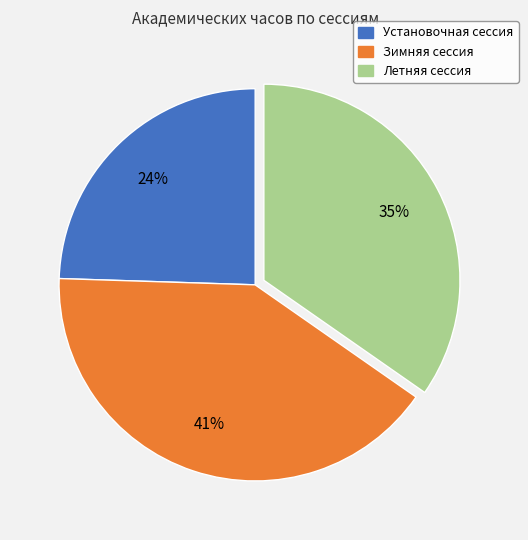

The Зимняя сессия slice represents 41% of the pie. True or false?

True